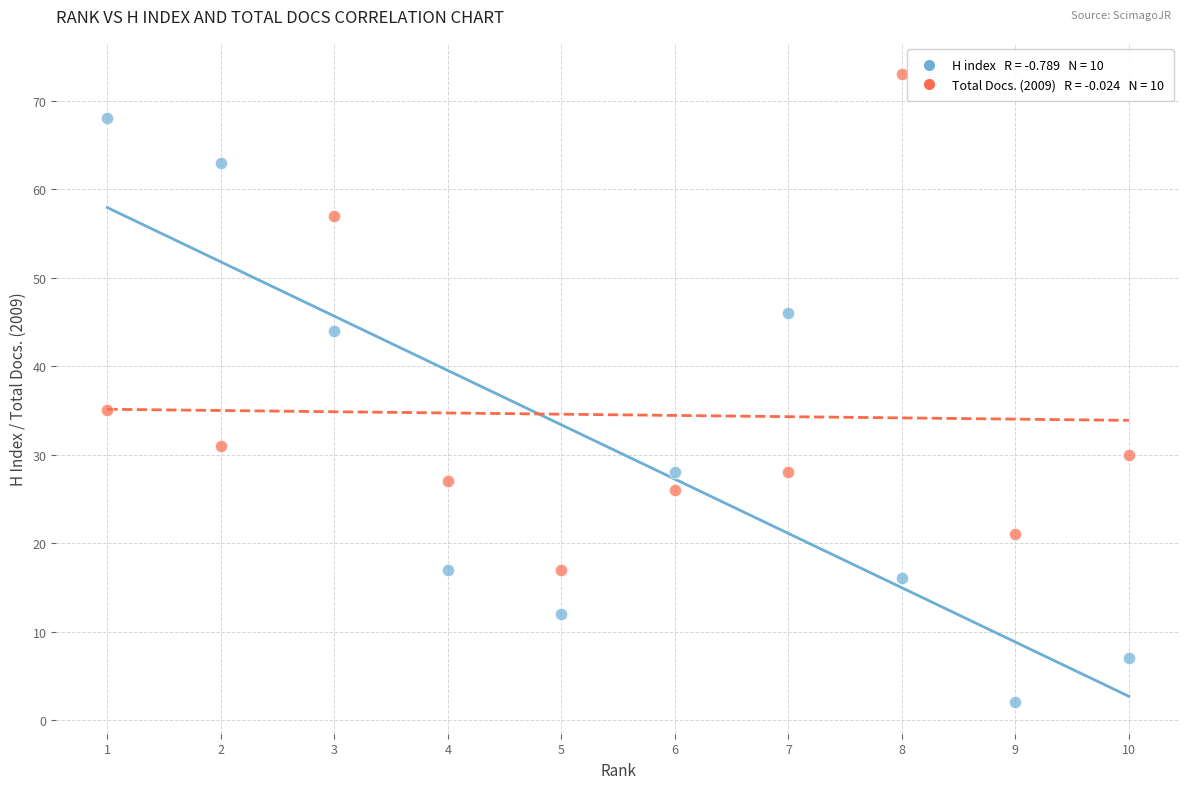

Across all data points, what is the range of X values (max minus min)?

9